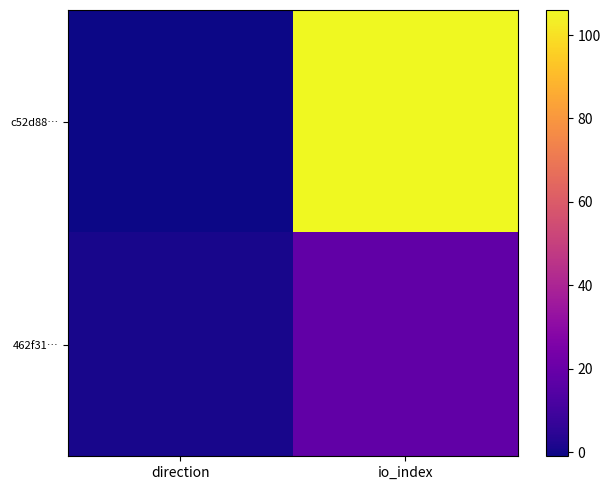

Reading right to left, extract all data points from this chart.

c52d88…: io_index=106	direction=-1
462f31…: io_index=18	direction=1